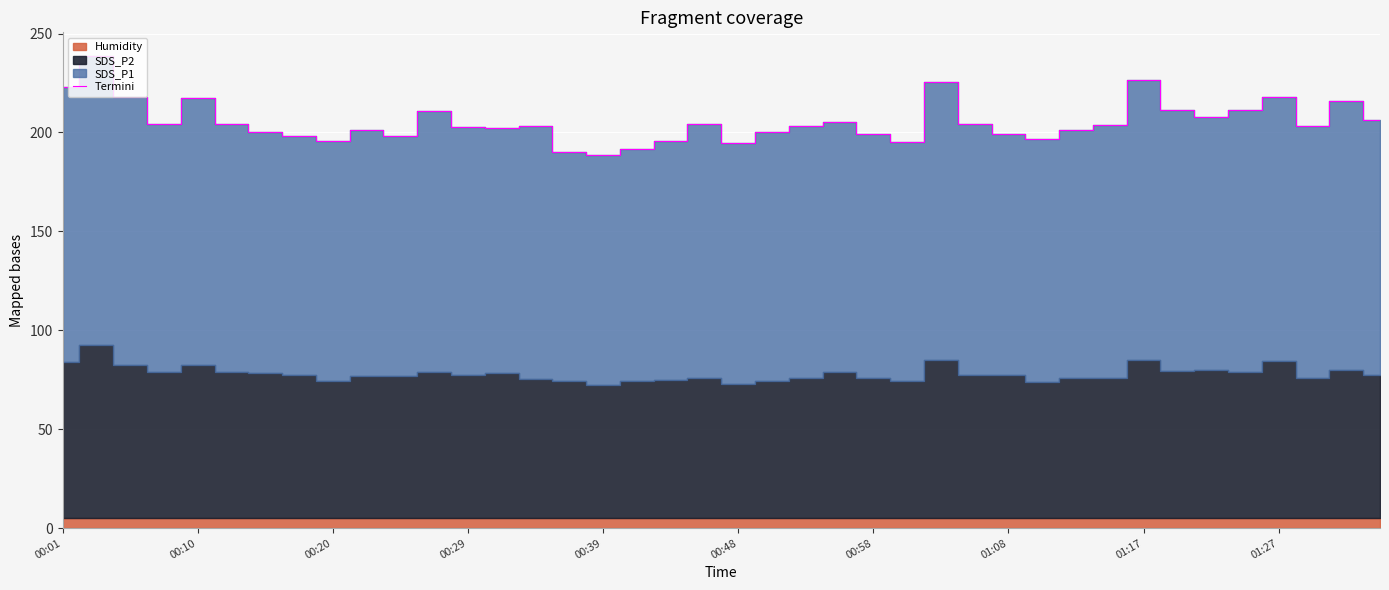

What is the highest value of the Termini series?

238.7